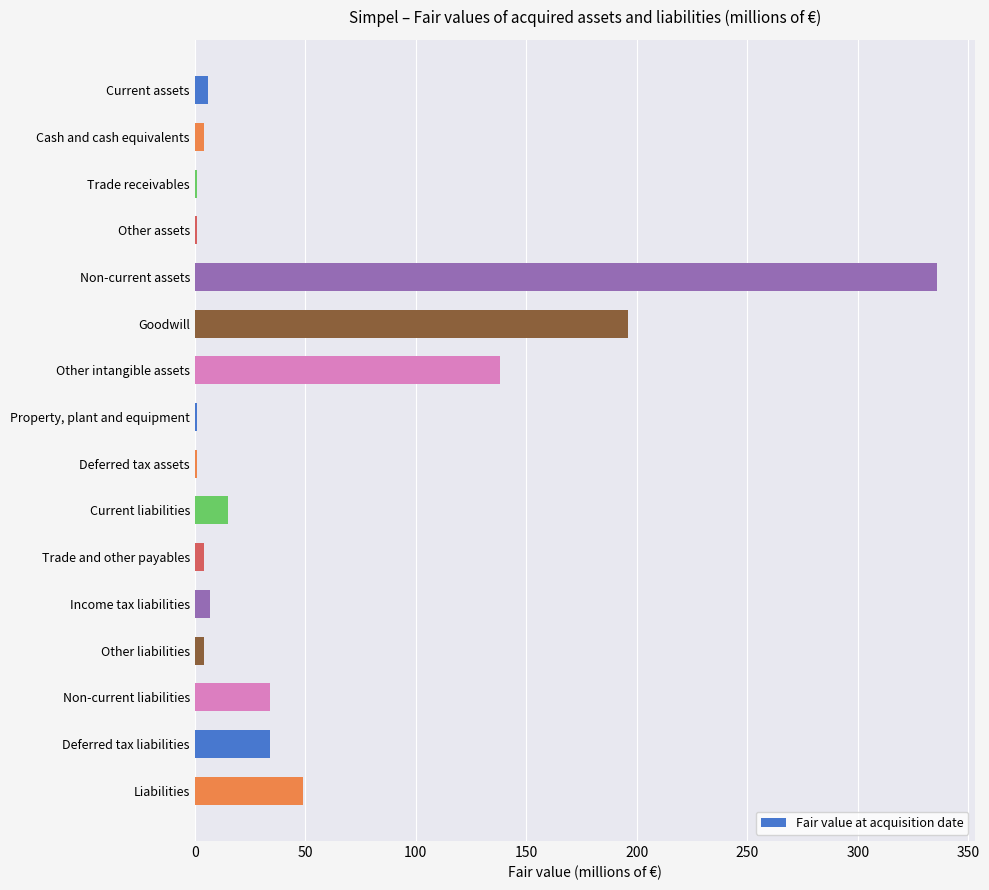

What is the ratio of the value at Deferred tax liabilities to the value at Non-current liabilities?

1.0